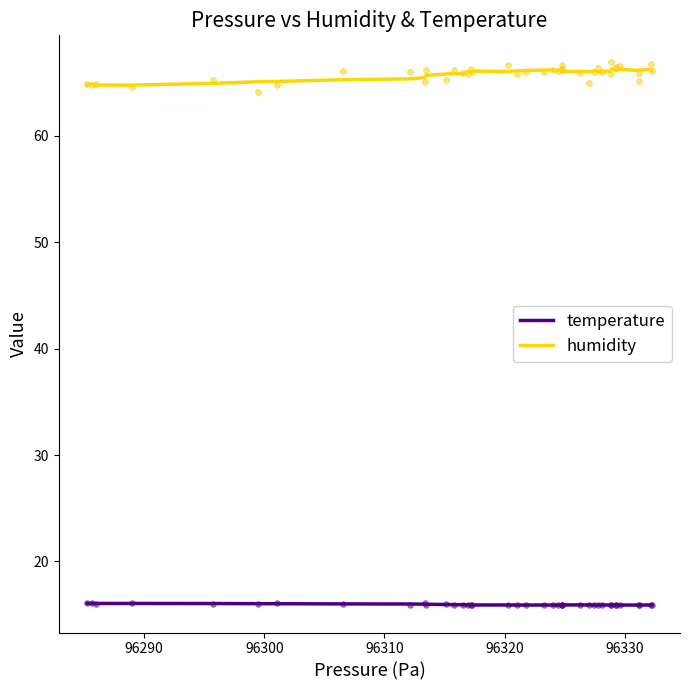

Which series contains the highest Y value?

humidity